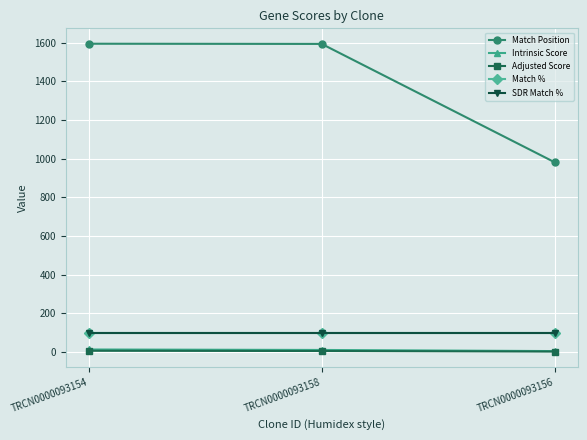

Read the Intrinsic Score value at TRCN0000093154.

13.2